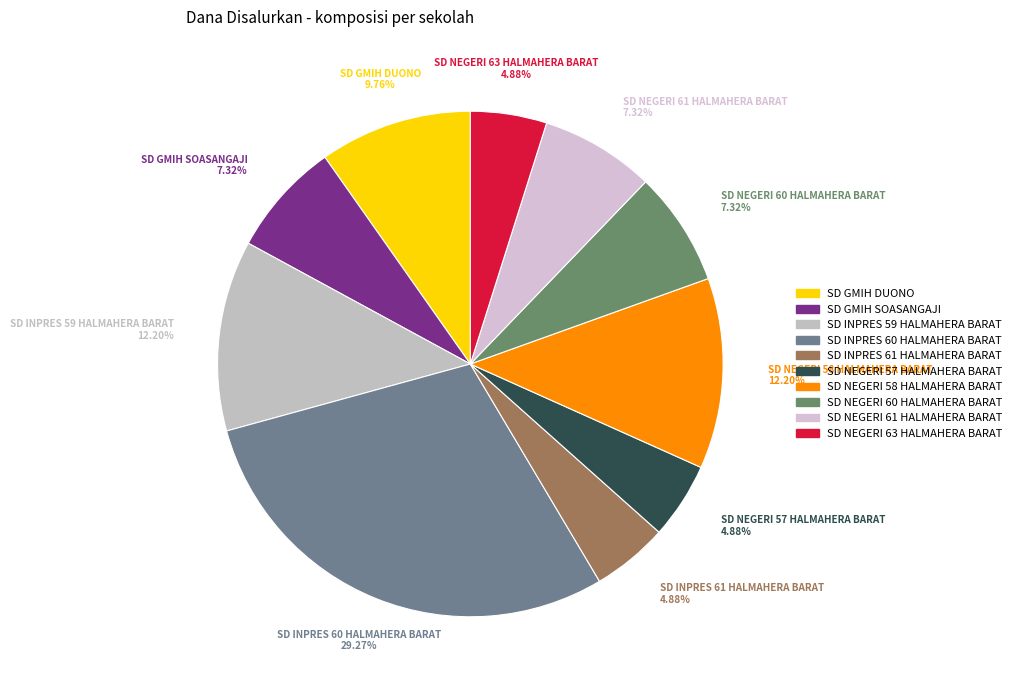

To the nearest percent, what percentage of the pie is SD NEGERI 58 HALMAHERA BARAT?

12%